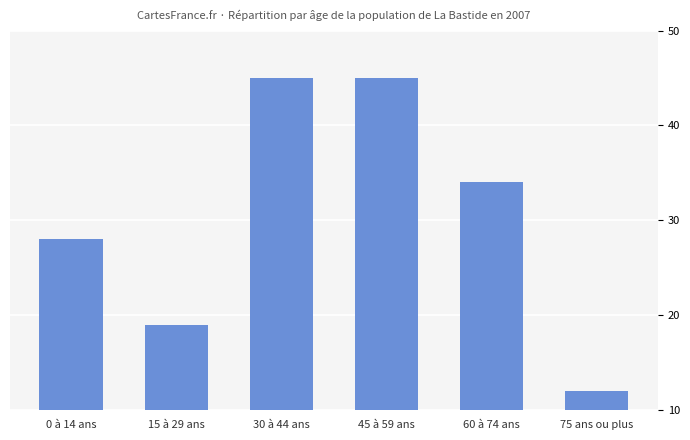

How many data points are less than 34?

3